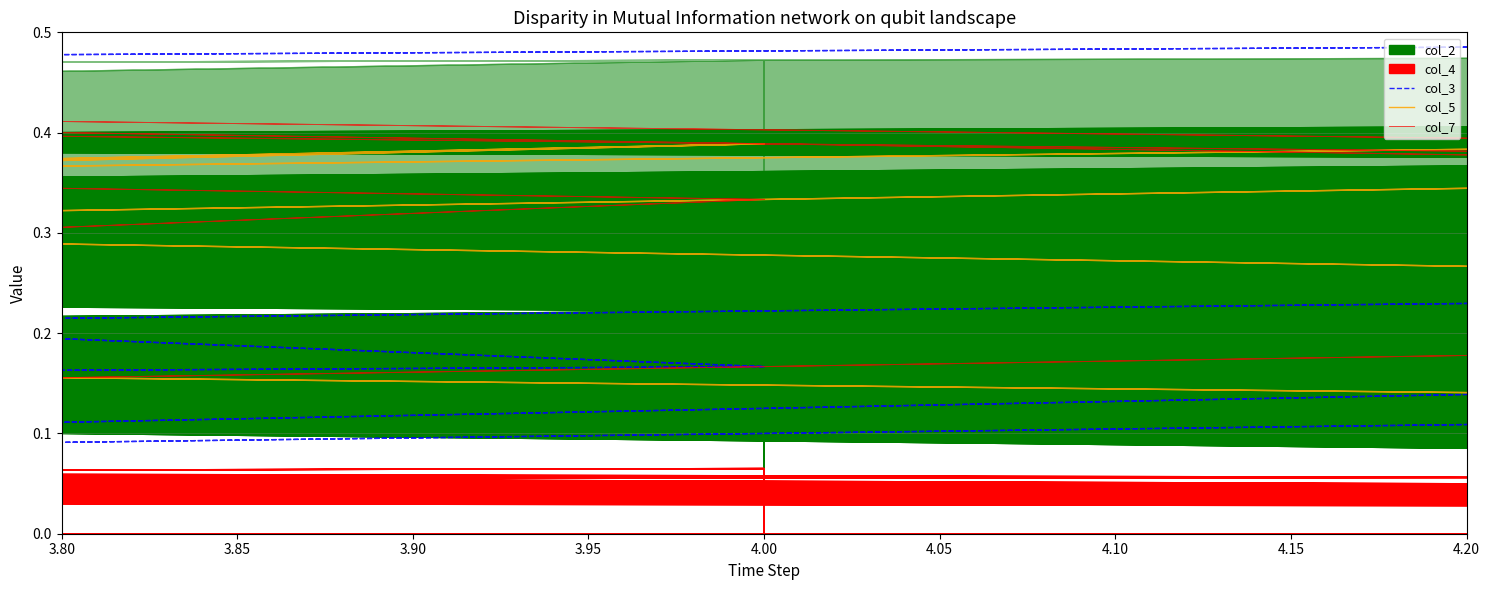

Where is the first local minimum for col_5?

3.85